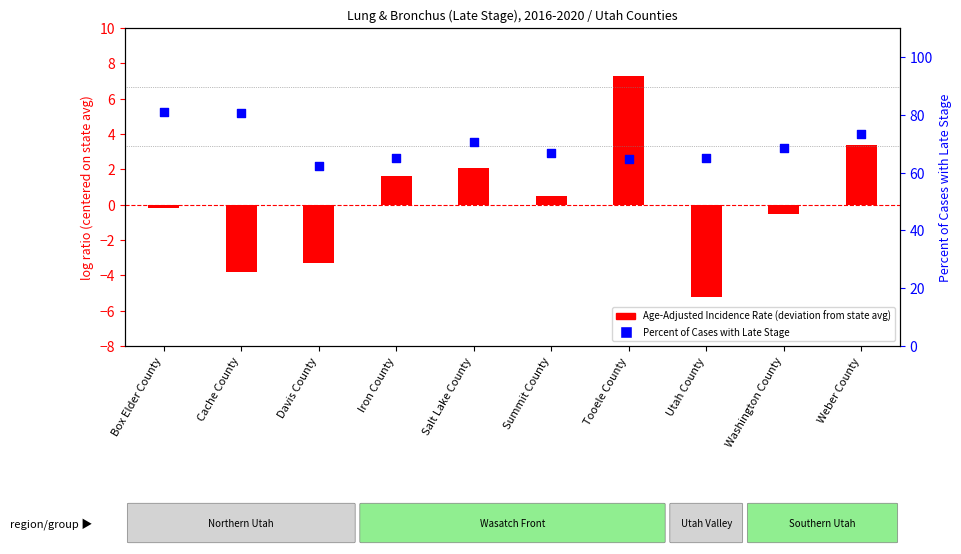

Which series has the largest total across all categories?

Percent Late Stage